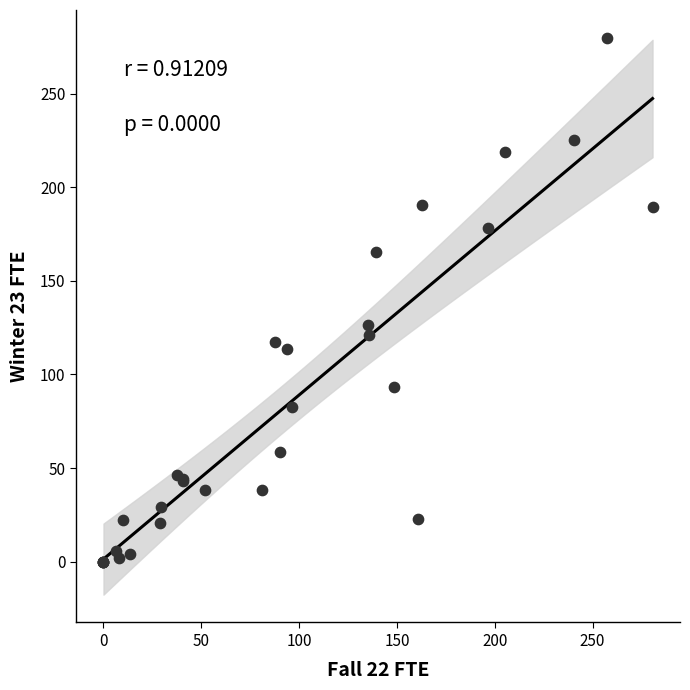

What Y value in the scatter plot is closest to 139?

126.2